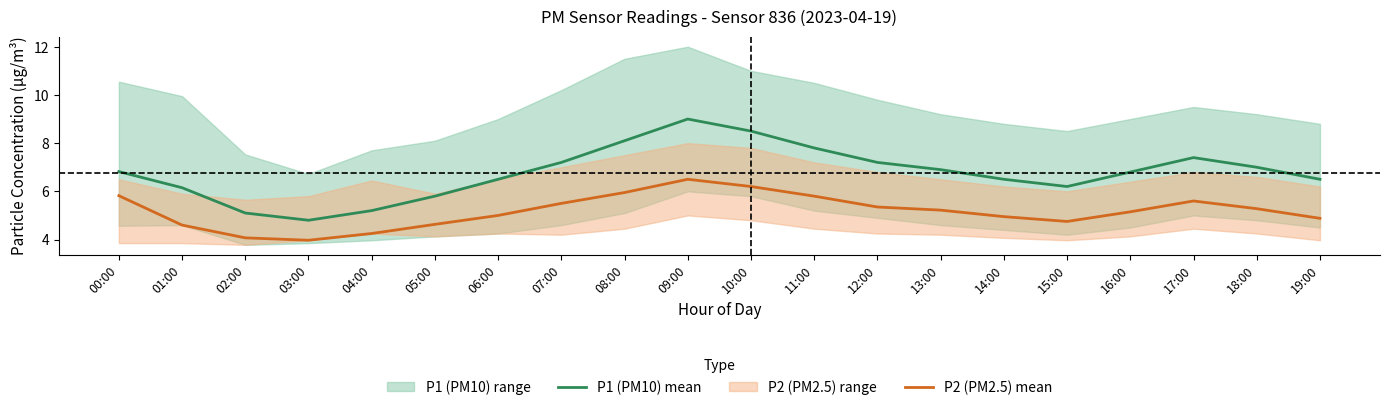

What is the spread (max minus min) of values at 06:00?

1.5